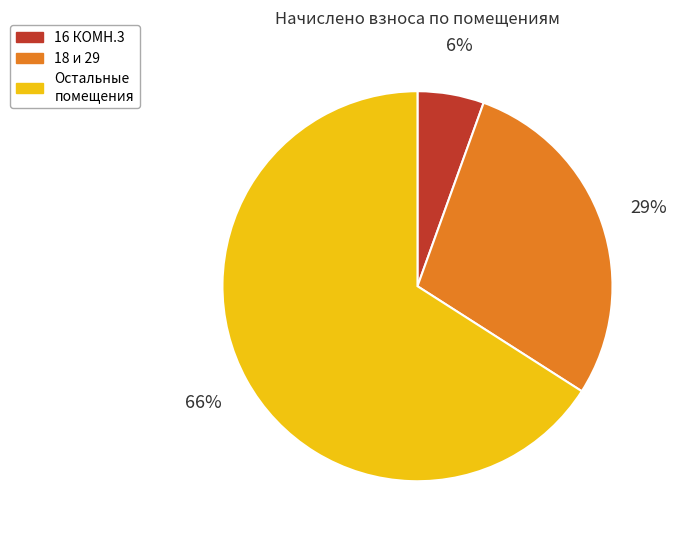

Does any single category account for the majority?

Yes